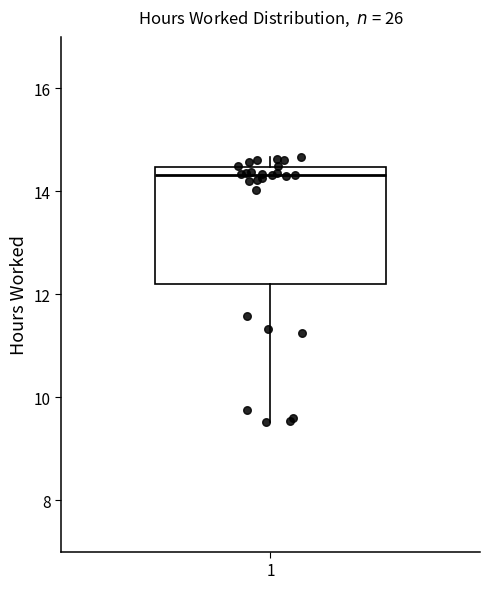

Where is the lower edge of the box at x = 1 on the y-axis? The values are not printed on the chart, so give them approximately, as read against the axis.

12.2